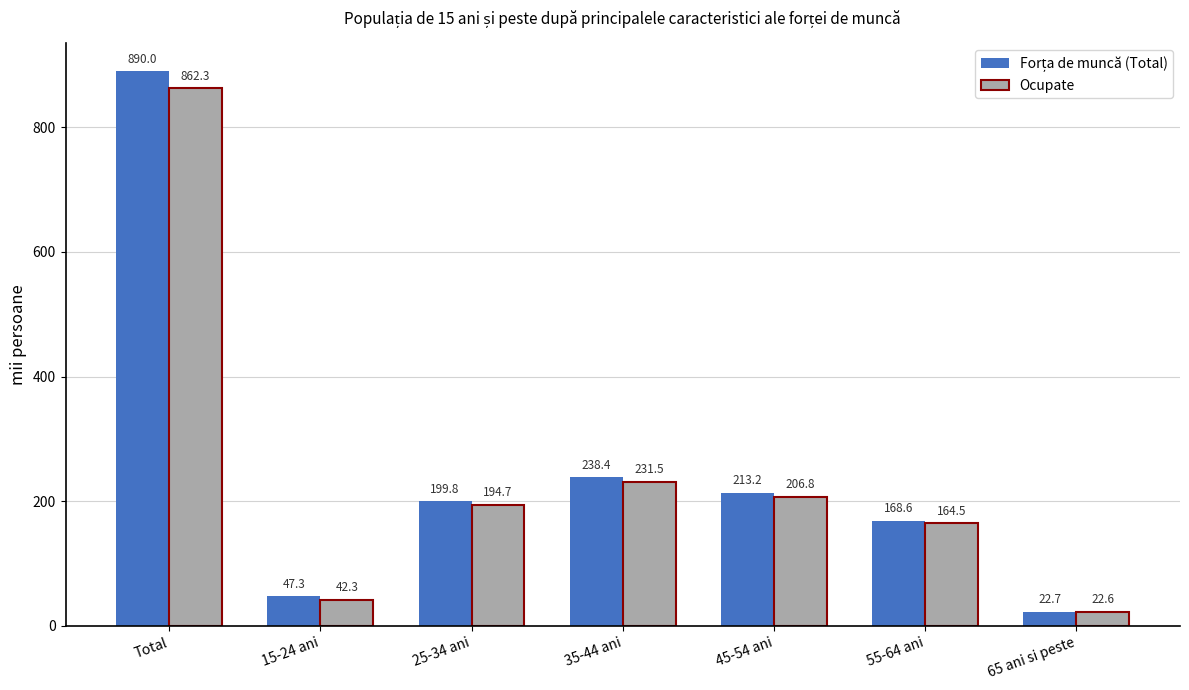

What is the difference between the second highest and second lowest values in the Ocupate series?

189.3